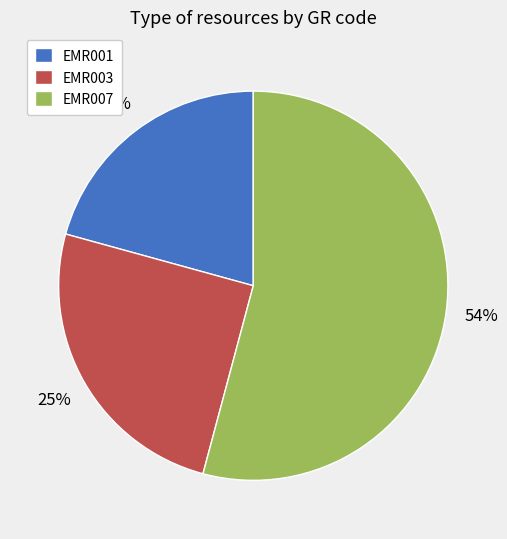

What is the largest slice in the pie chart?

EMR007